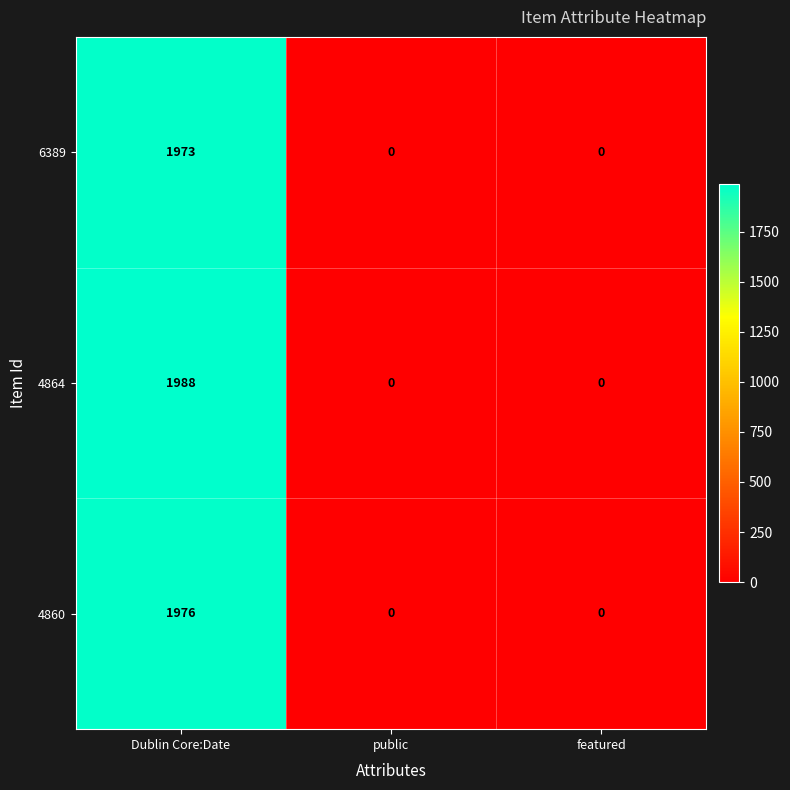

How many data points does each series have?

3